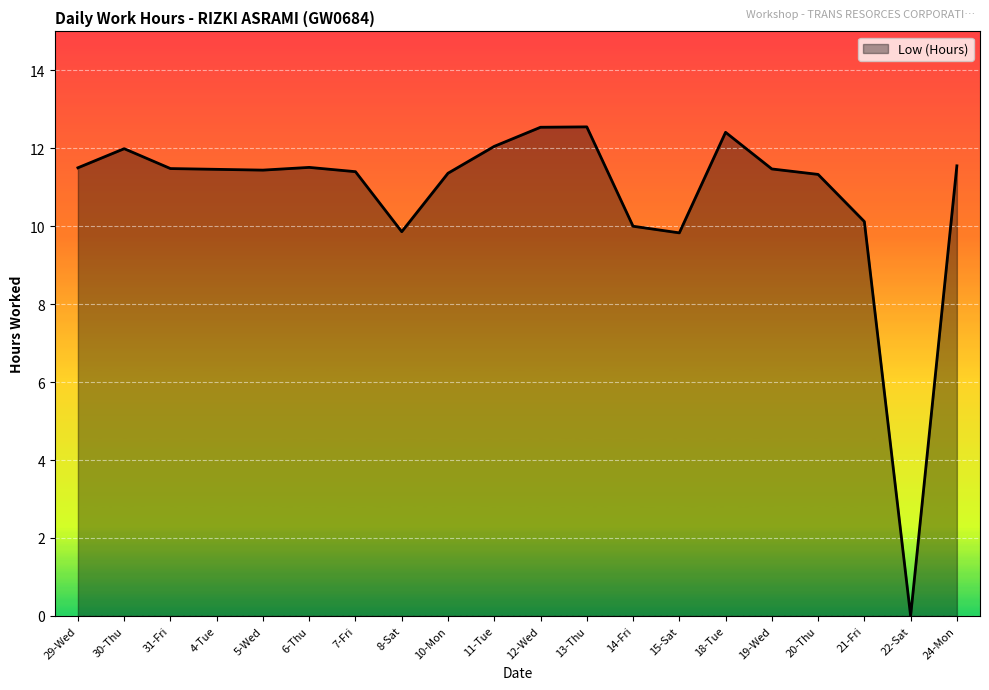

What is the average value?

10.8